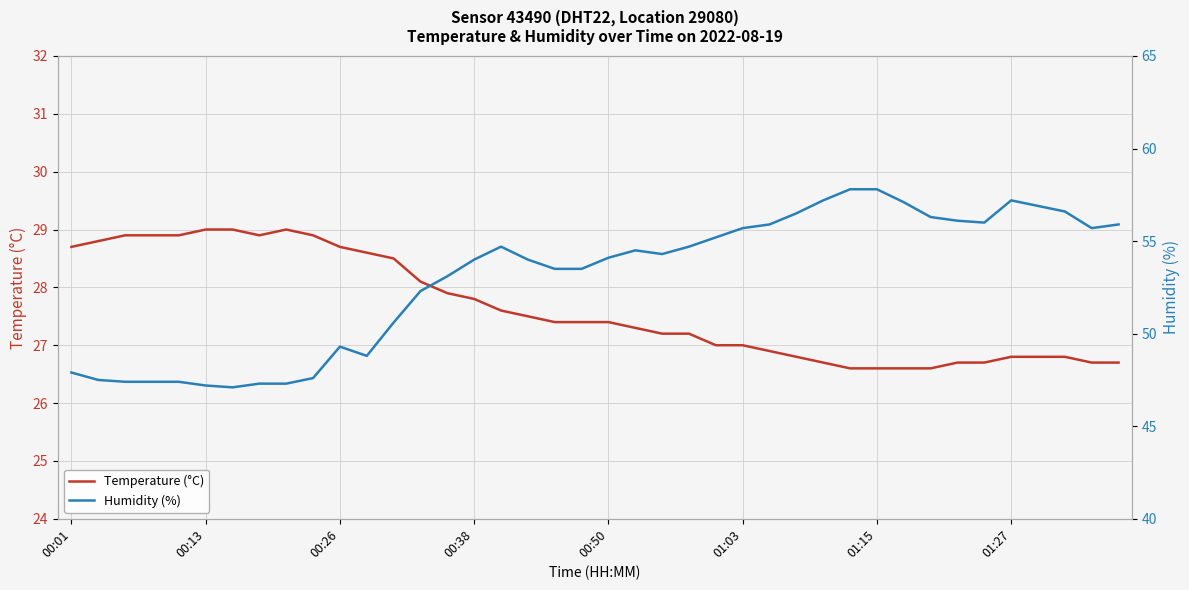

True or false: Humidity (%) has more than 0 points higher than both neighbors.

True